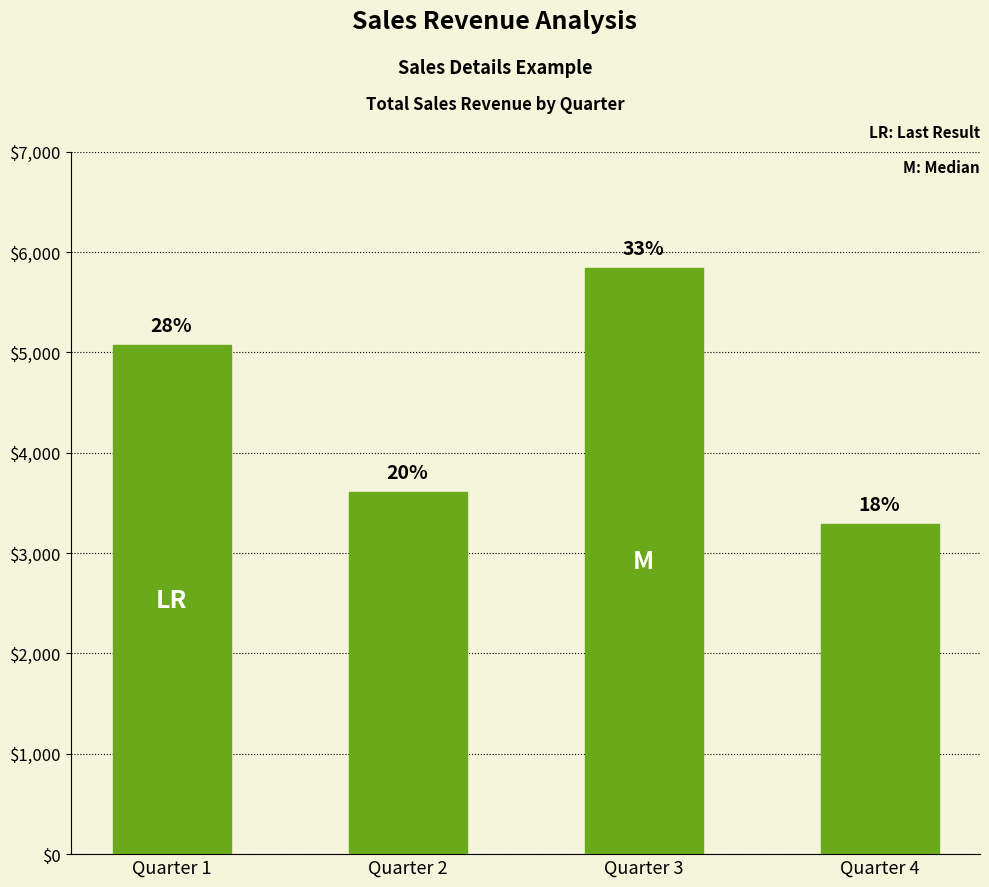

Between Quarter 4 and Quarter 2, which is larger?

Quarter 2